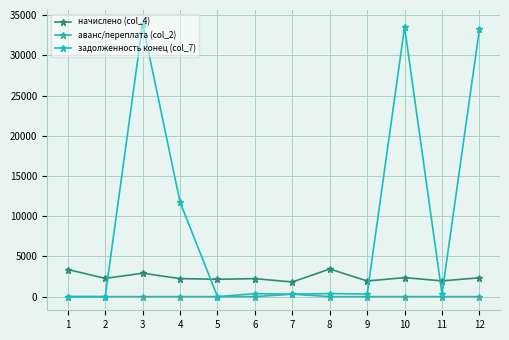

Which series has the largest total across all categories?

задолженность конец (col_7)